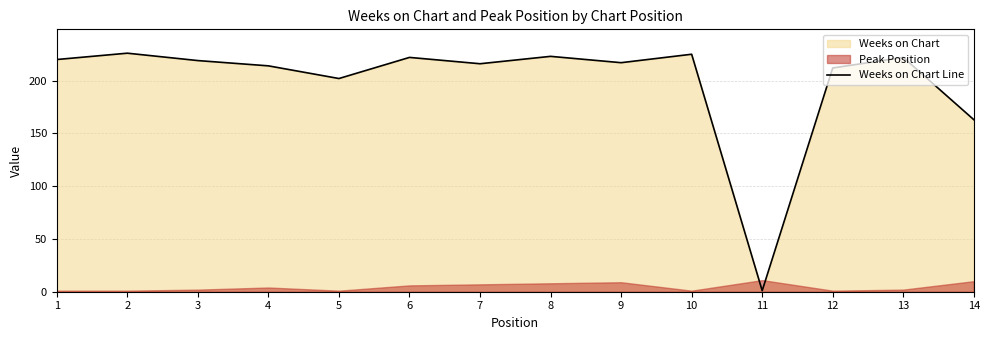

Which category has the lowest value across all series?

11